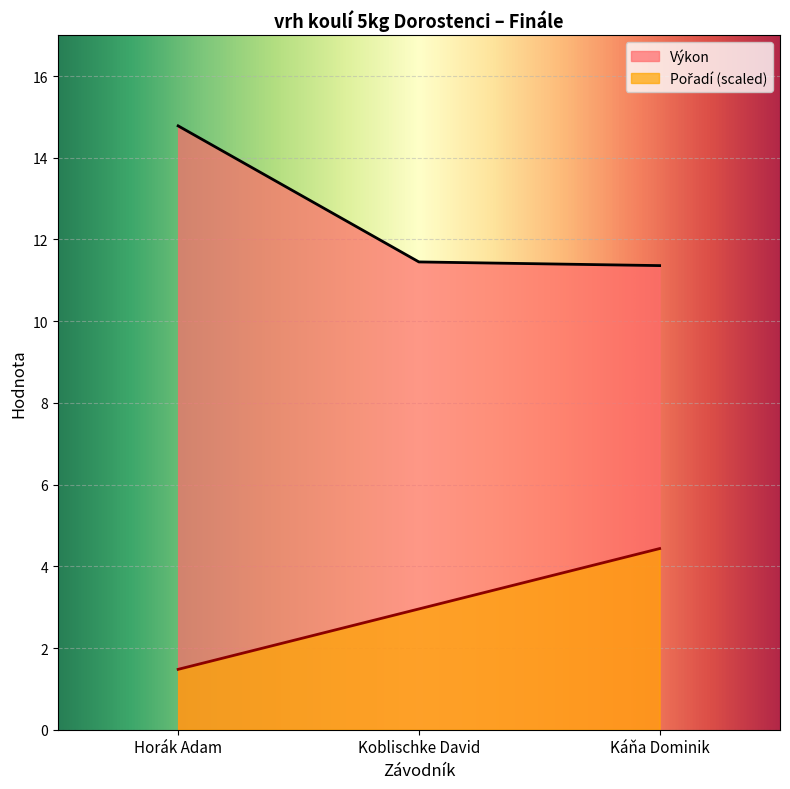

What is the total value across all series at Káňa Dominik?

15.8